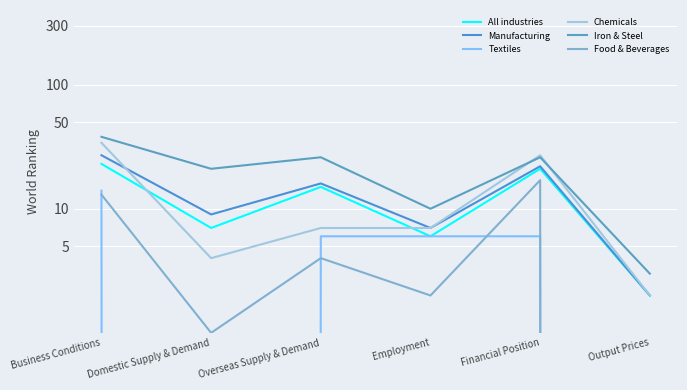

At which category is the sum across all series the highest?

Business Conditions